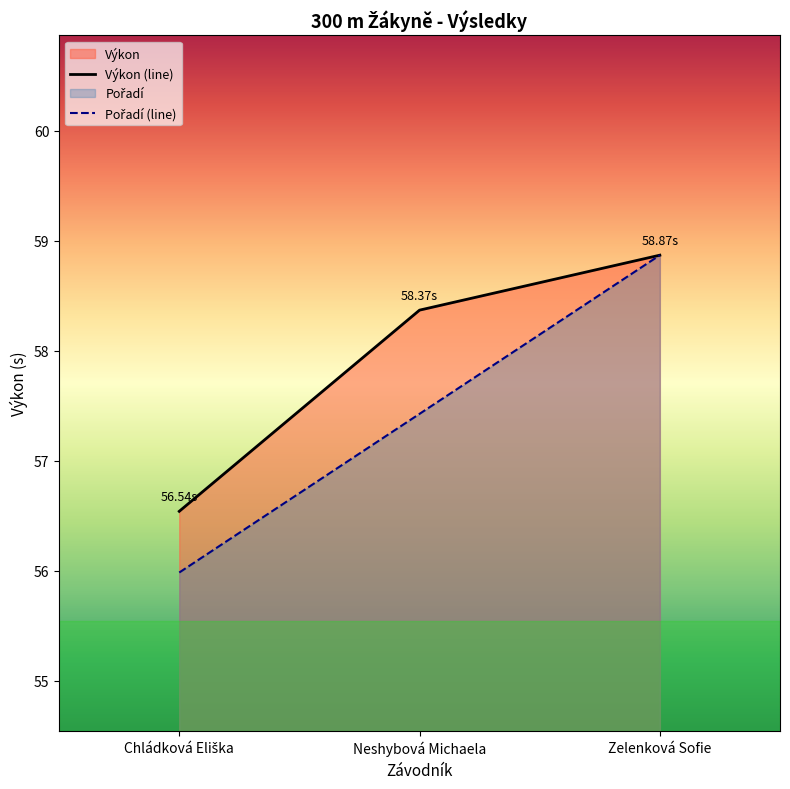

What is the value of the Výkon point at the 2nd from the left?

58.4